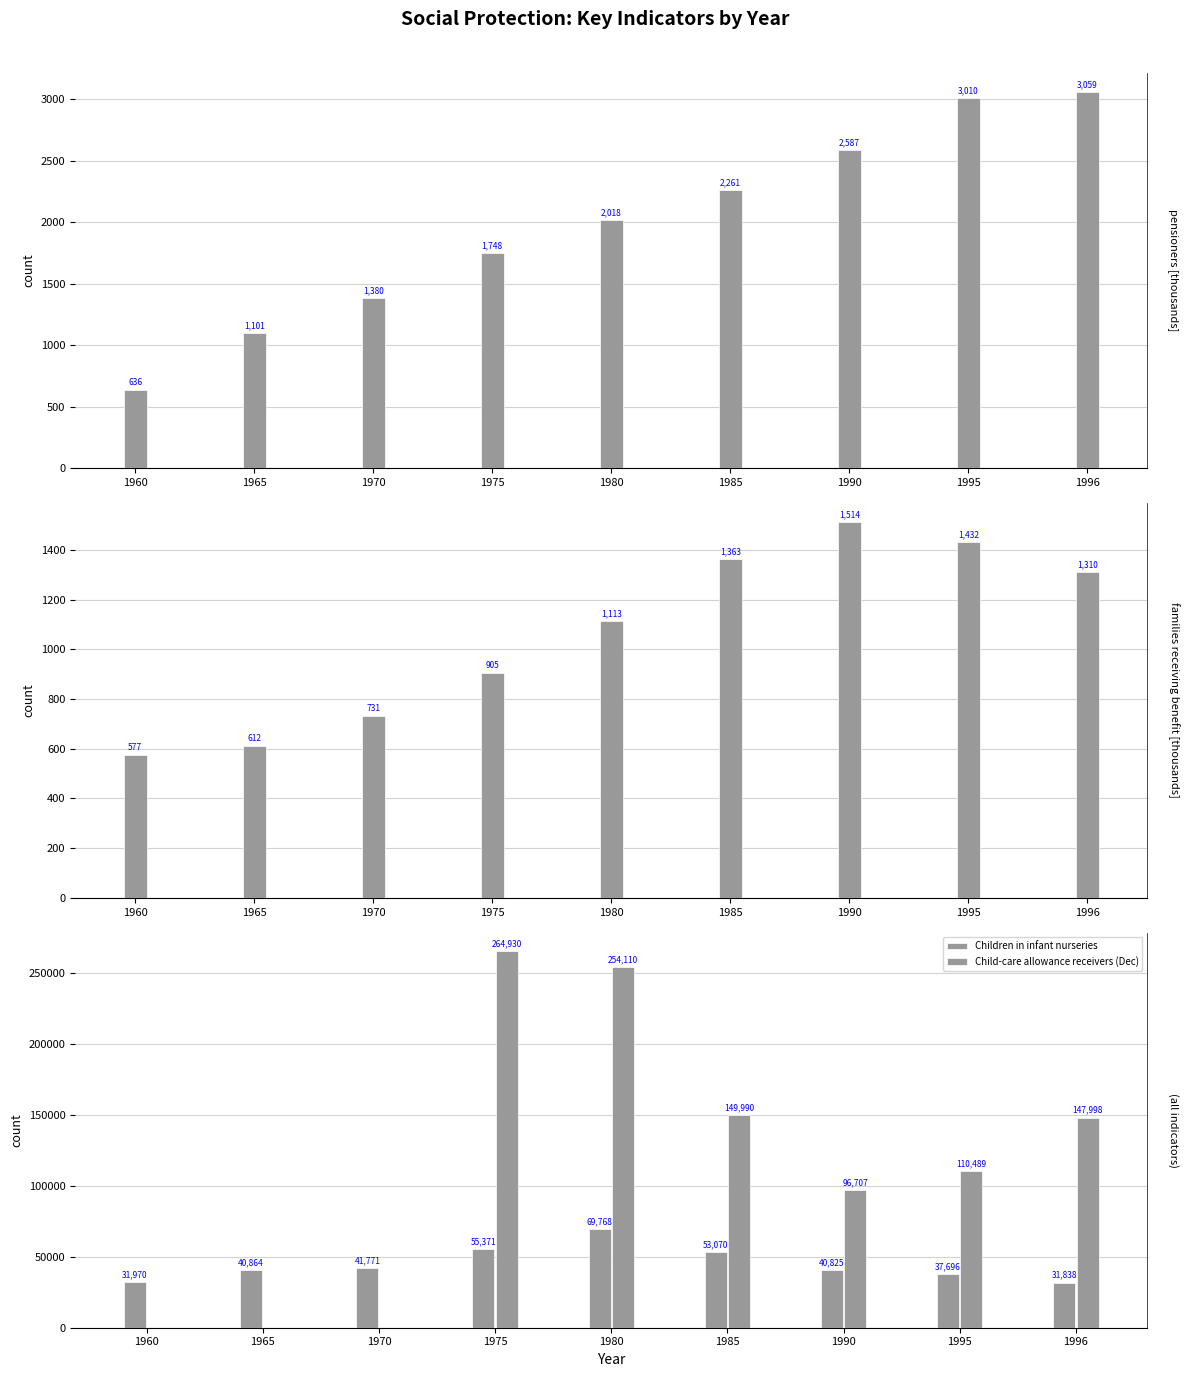

What is the difference between the second highest and second lowest values in the Child-care allowance receivers (Dec) series?

254110